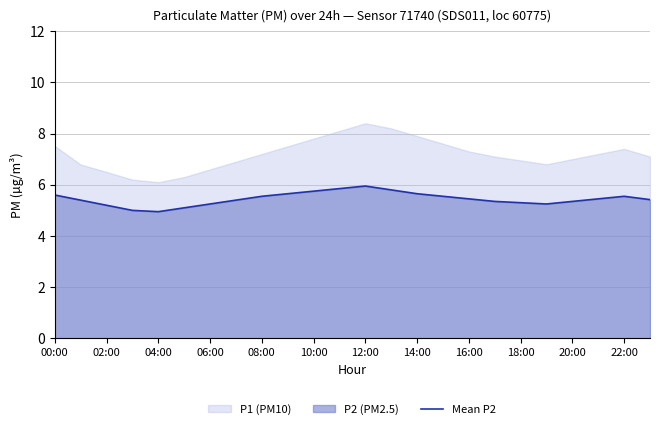

What is the label of the 20th point from the left?

19